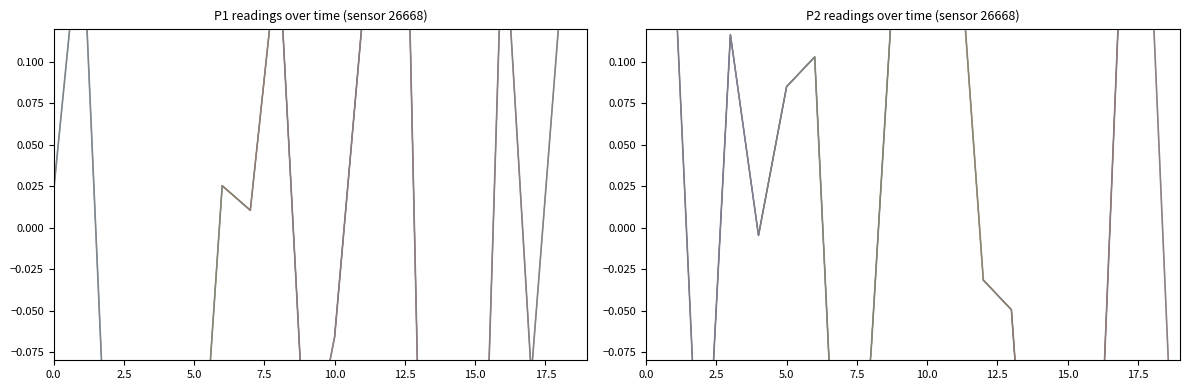

In P2, how many points are higher than both neighbors (excluding endpoints)?

4